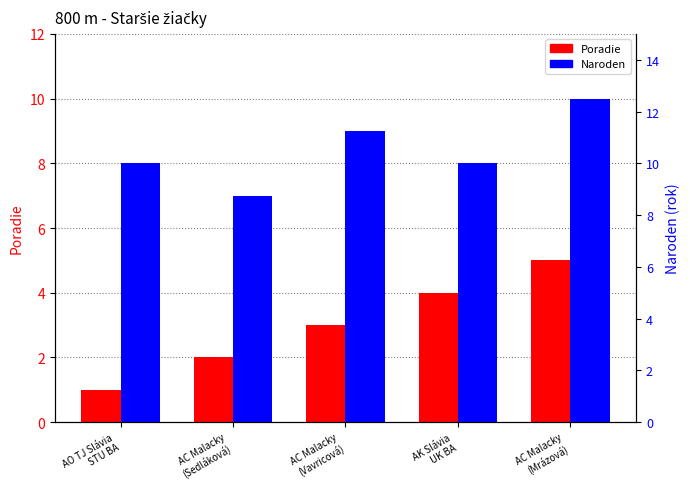

At which category is the sum across all series the highest?

AC Malacky
(Mrázová)